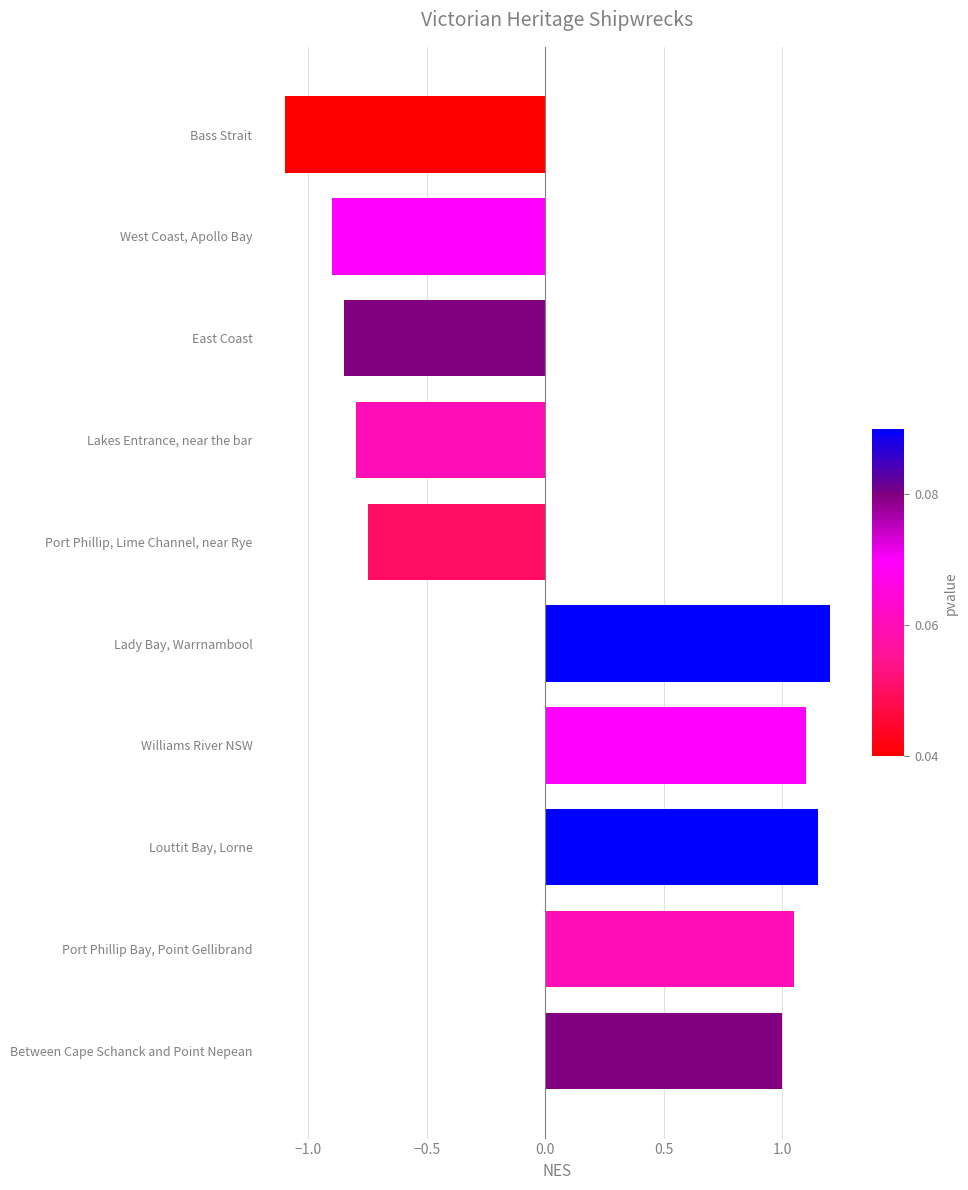

What is the difference between the maximum and second lowest values?

2.1